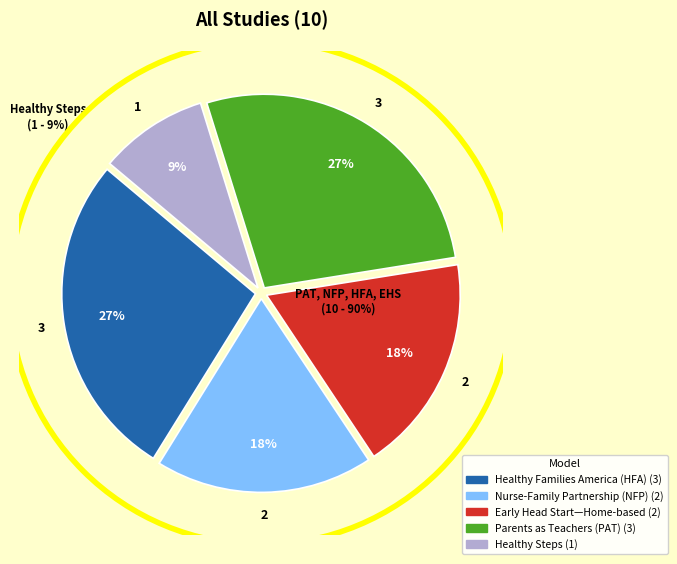

True or false: Healthy Steps accounts for 9% of the total.

True